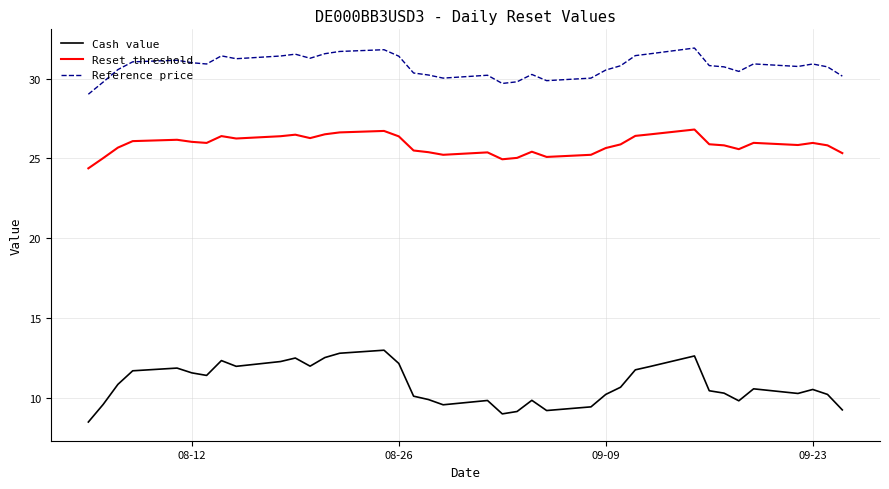

List the series in order of their peak value, highest first.

Reference price, Reset threshold, Cash value